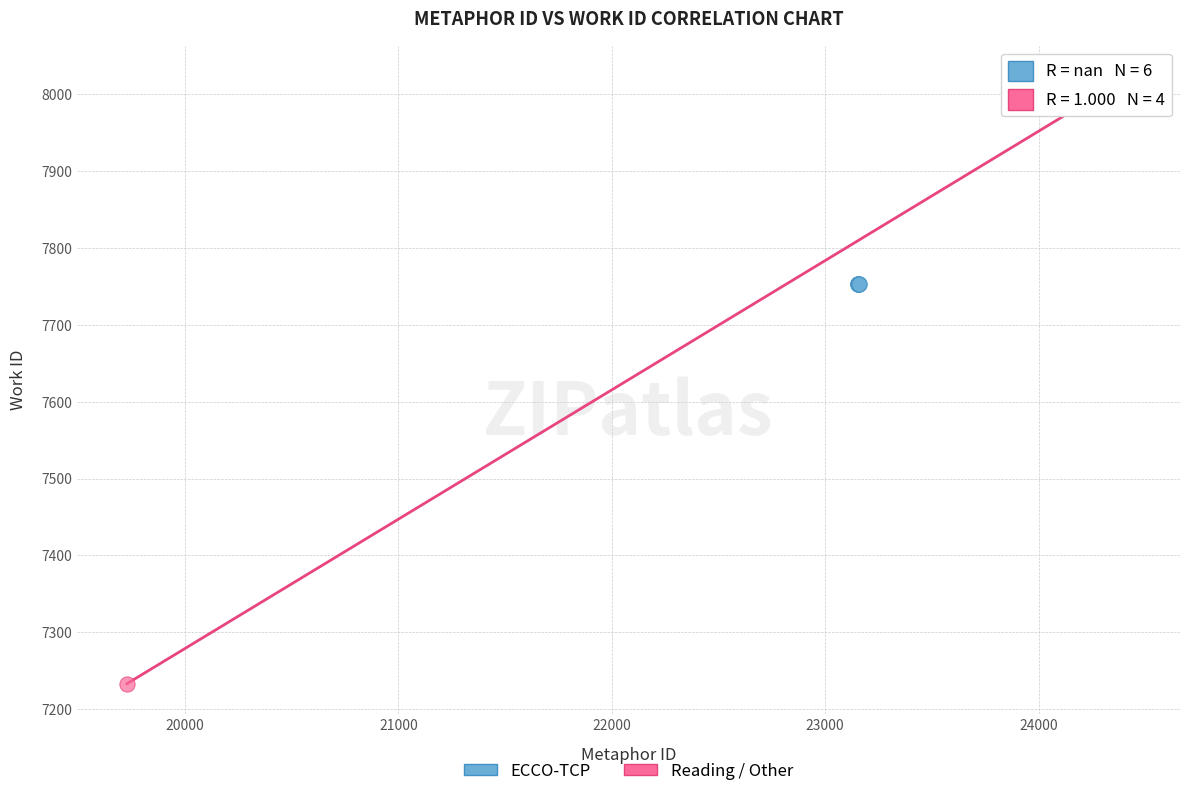

Which series contains the lowest Y value?

Reading / Other